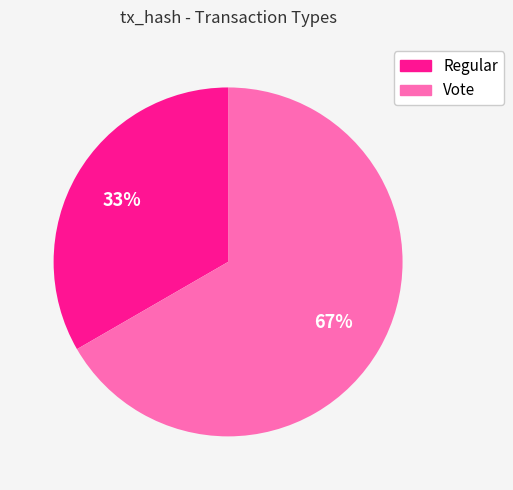

To the nearest percent, what is the combined percentage of Vote and Regular?

100%